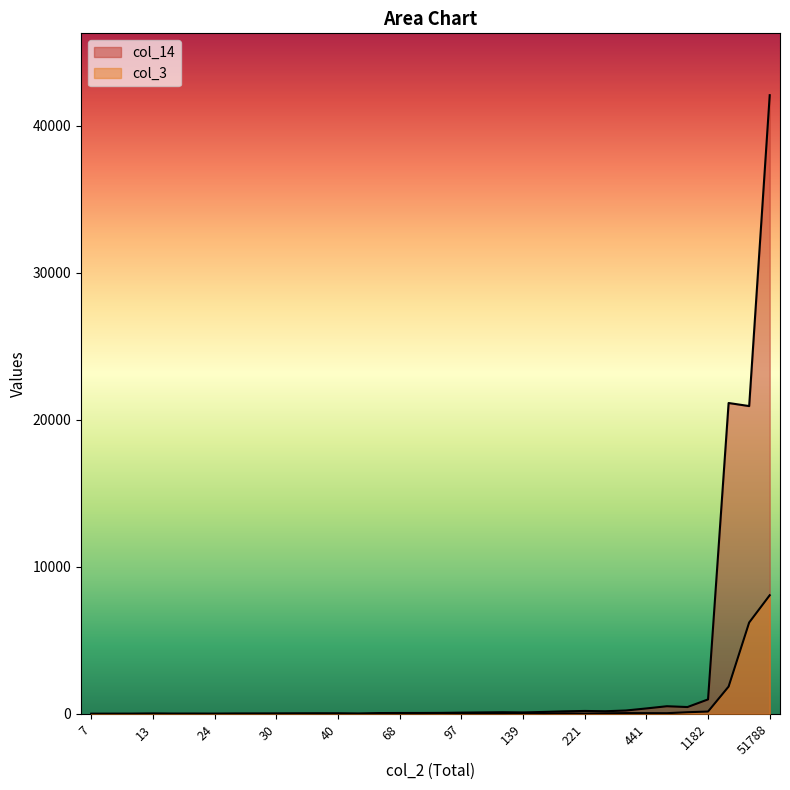

How many lines are shown in the chart?

2